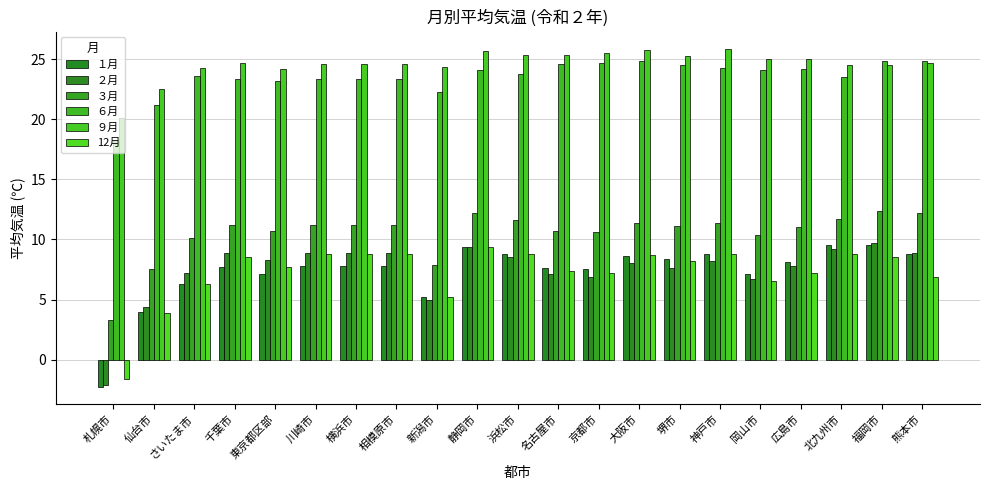

Which series has the largest range (max minus min)?

１月